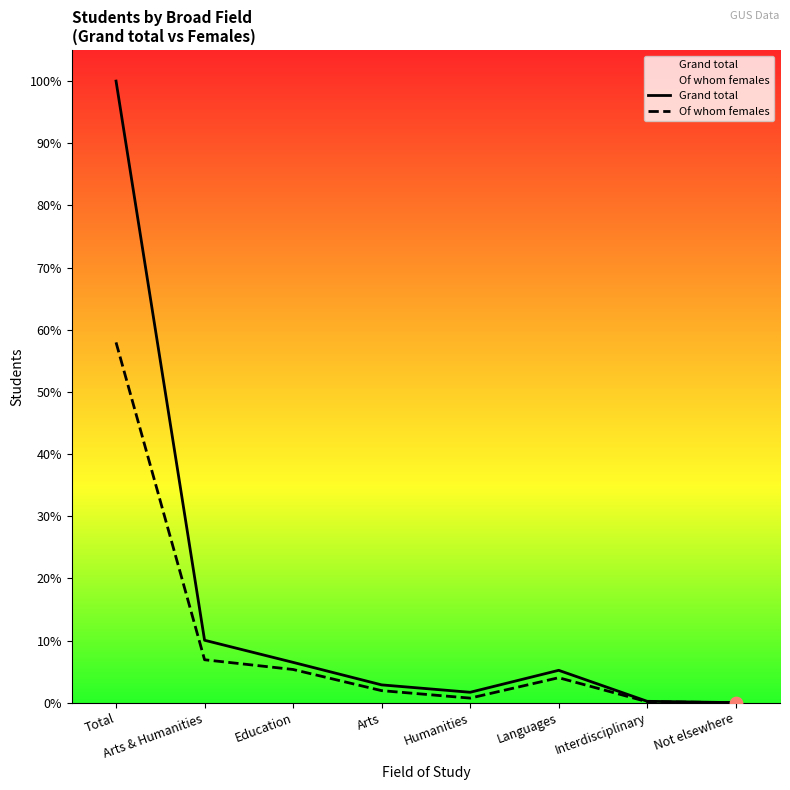

At which category is the sum across all series the highest?

Total